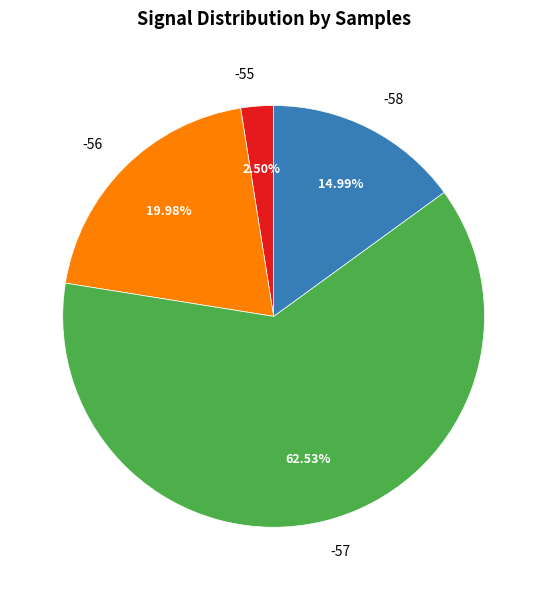

How many slices are in this pie chart?

4